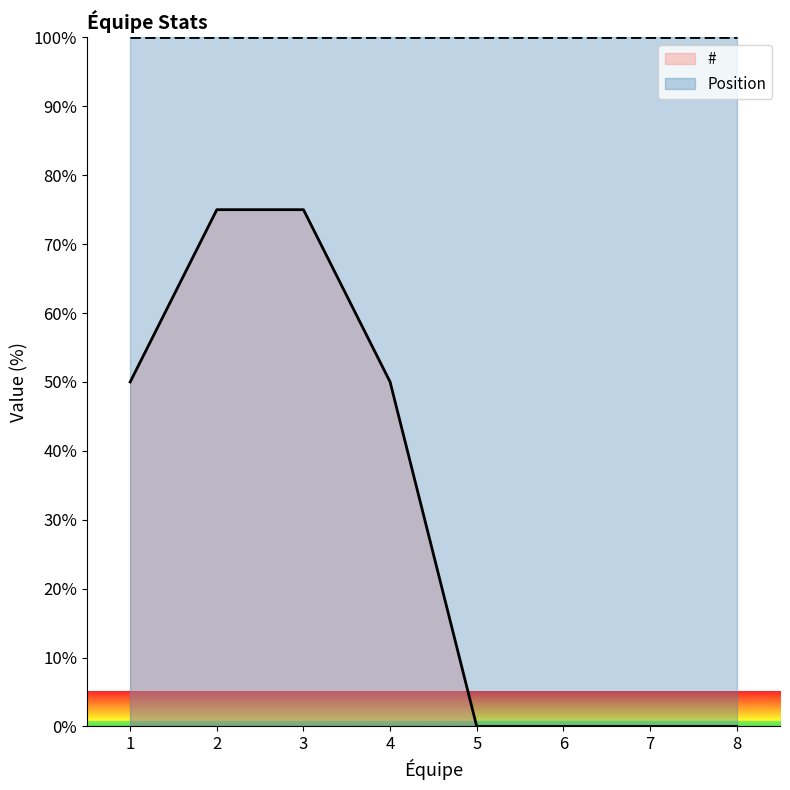

Between 7 and 8, which is larger?

7